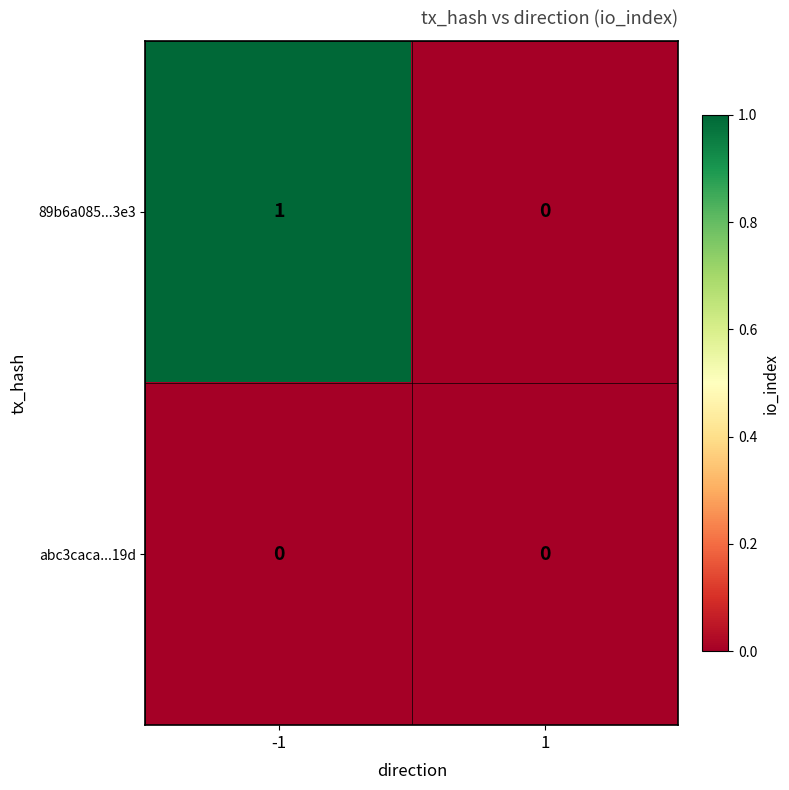

Reading right to left, transcribe all the data shown in this chart.

89b6a085...3e3: 0	1
abc3caca...19d: 0	0